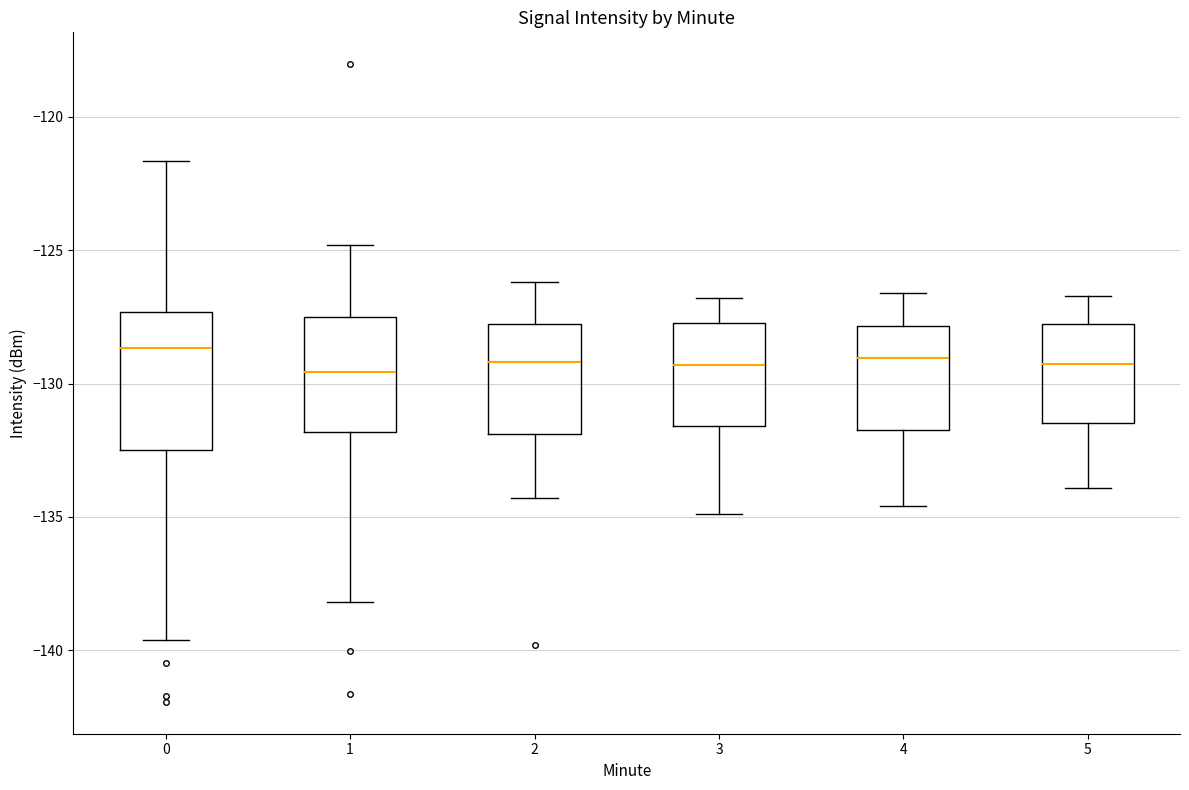

Comparing the boxes themselves (not the whiskers), which one is the tallest?

0